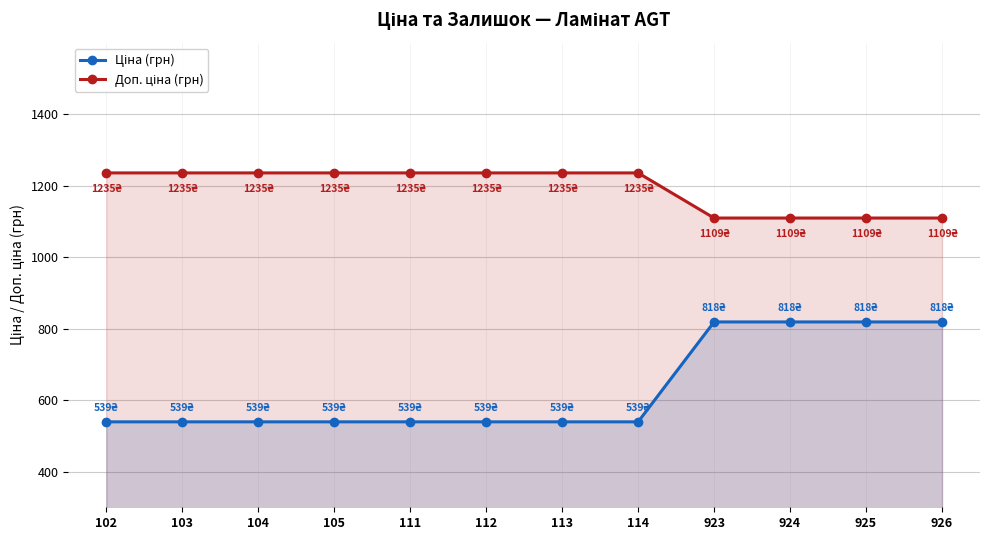

At 111, list the series in order from largest to smallest.

Доп. ціна (грн), Ціна (грн)